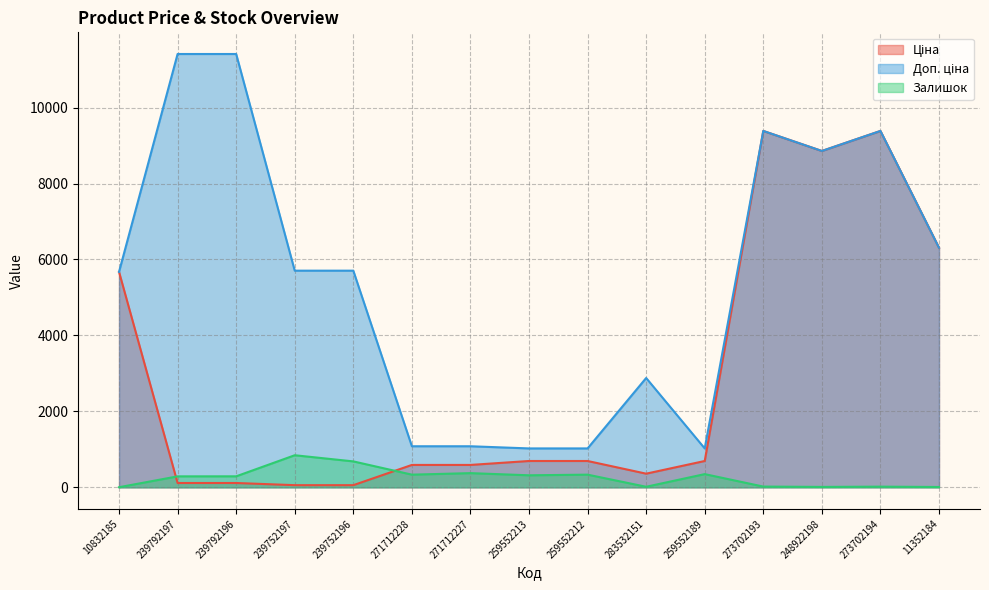

What is the average value of the Залишок series?

259.3